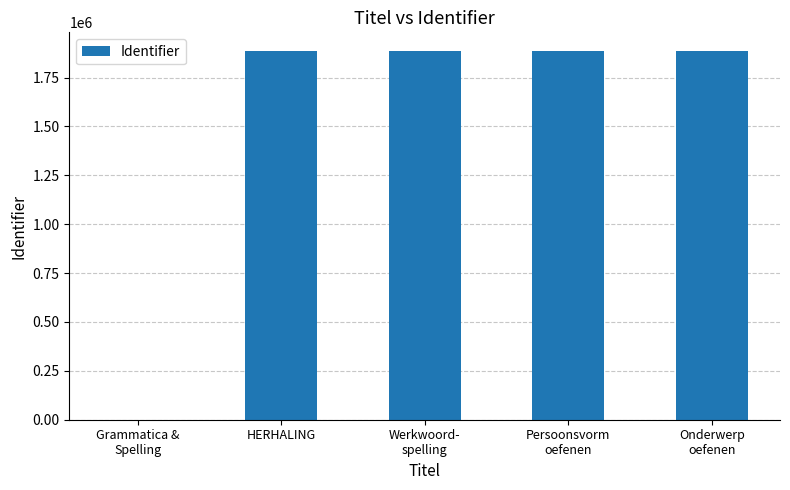

What is the maximum value shown in the chart?

1887303